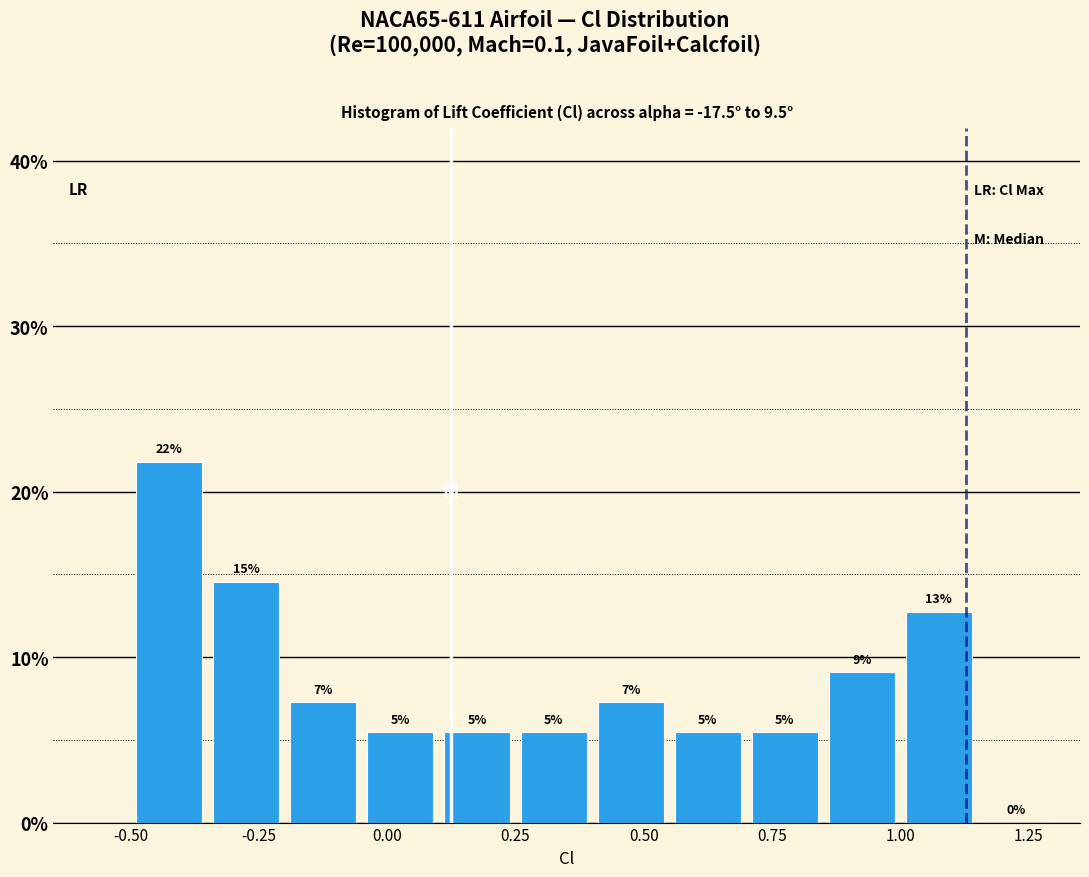

Read against the x-axis, roughly where is the centre of the tallest bar?

-0.40